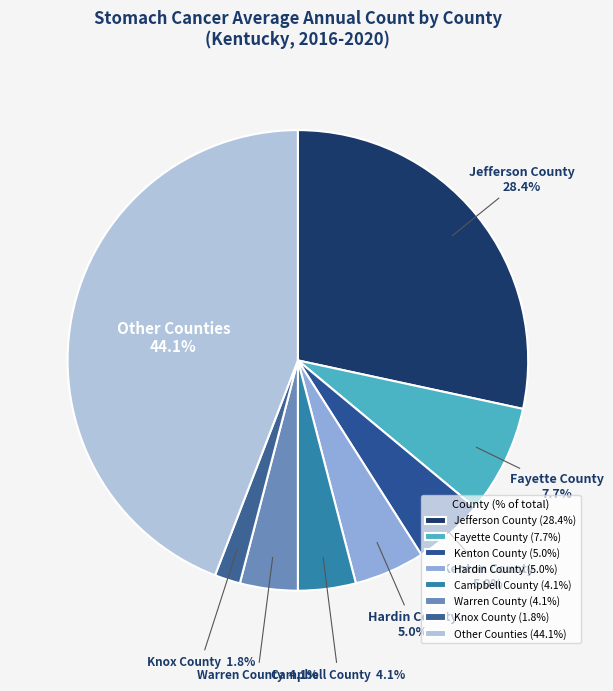

Does any single category account for the majority?

No